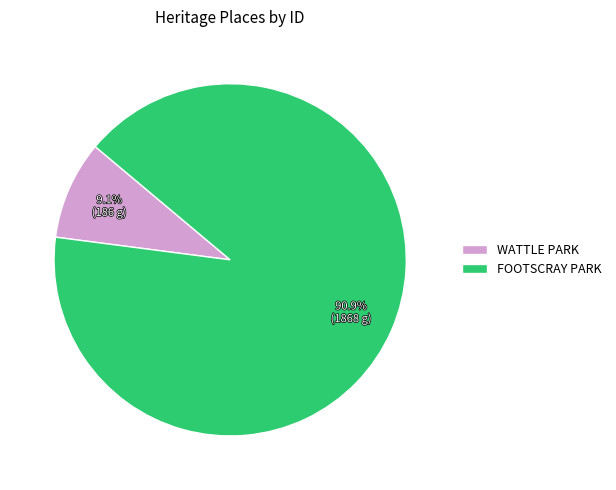

To the nearest percent, what is the difference between the FOOTSCRAY PARK and WATTLE PARK slice percentages?

82%